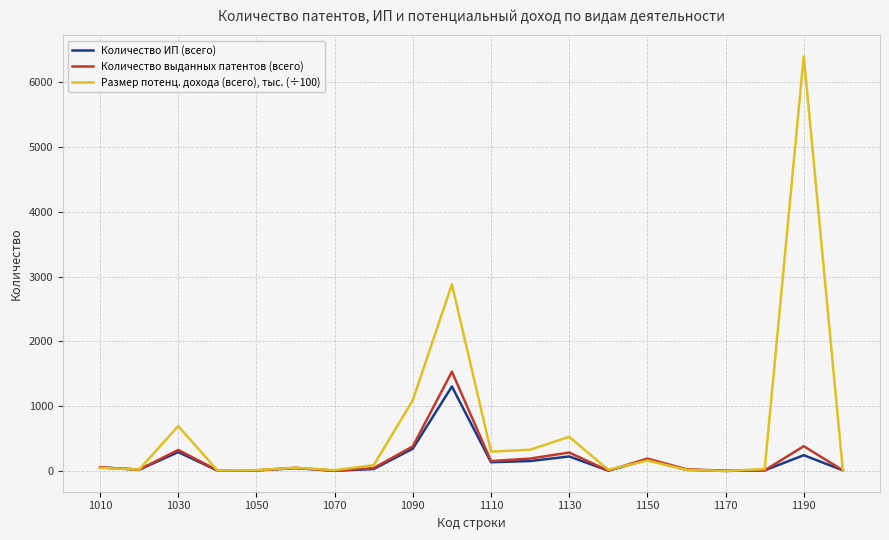

What is the difference between the maximum and minimum values in the Размер потенц. дохода (всего), тыс. (÷100) series?

6395.3